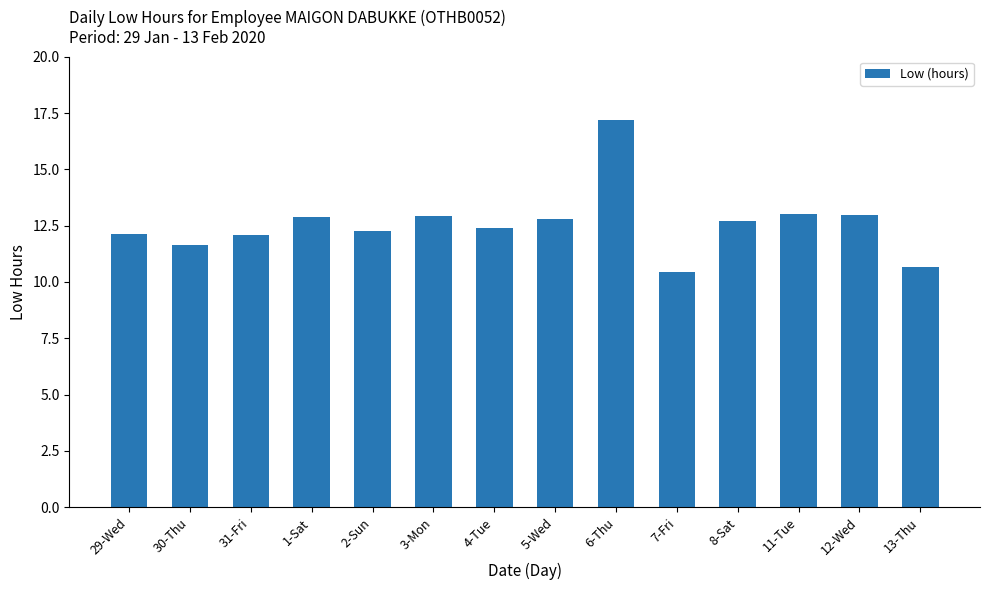

True or false: the data shows 10.7 at 13-Thu.

True